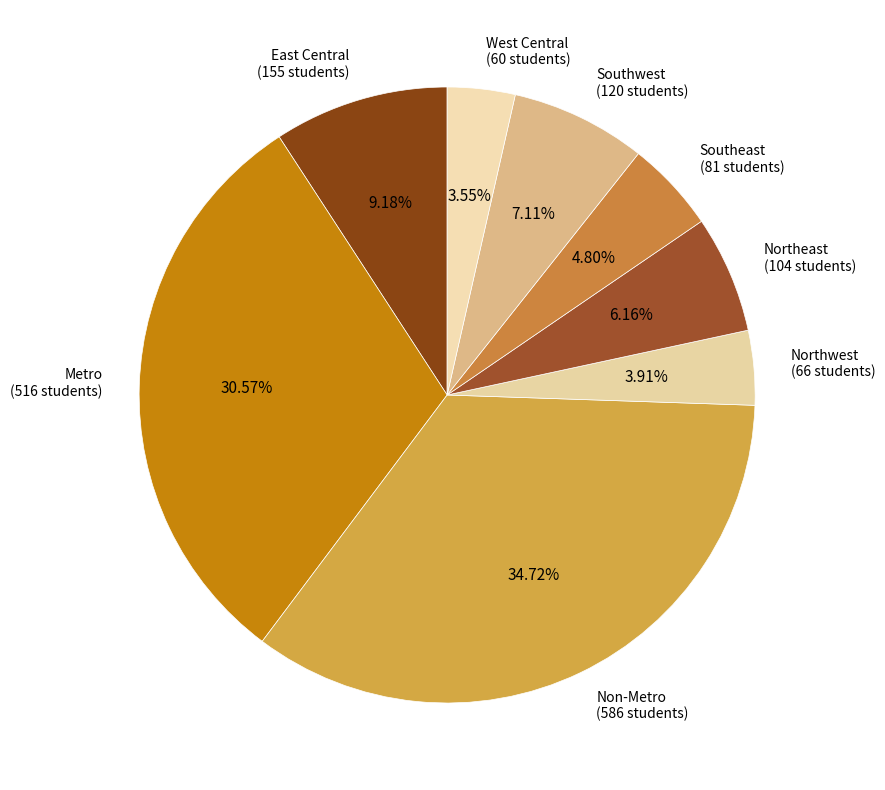

Does any single category account for the majority?

No